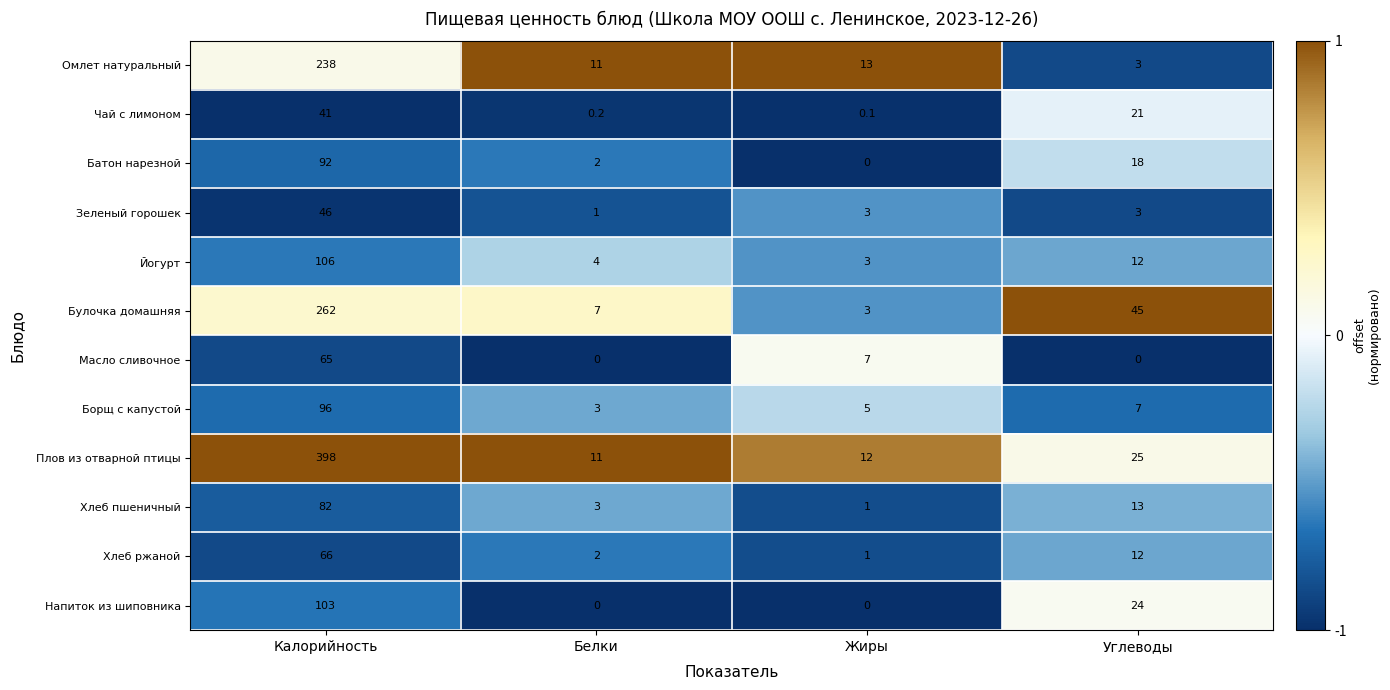

Rank the series by their maximum value, from lowest to highest.

Чай с лимоном, Зеленый горошек, Масло сливочное, Хлеб ржаной, Хлеб пшеничный, Батон нарезной, Борщ с капустой, Напиток из шиповника, Йогурт, Омлет натуральный, Булочка домашняя, Плов из отварной птицы